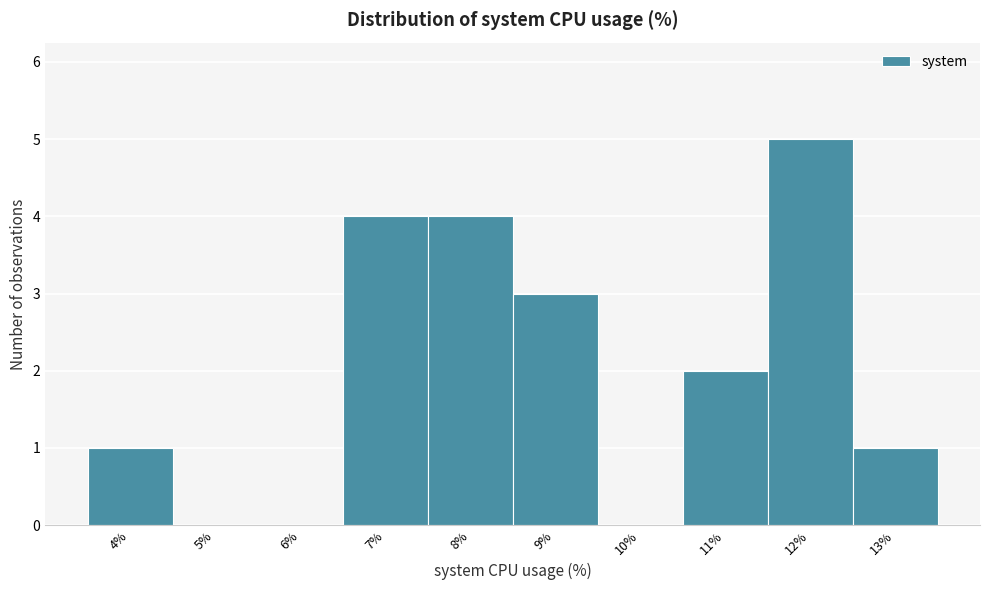

Reading left to right, transcribe all the data shown in this chart.

4%=1	5%=0	6%=0	7%=4	8%=4	9%=3	10%=0	11%=2	12%=5	13%=1